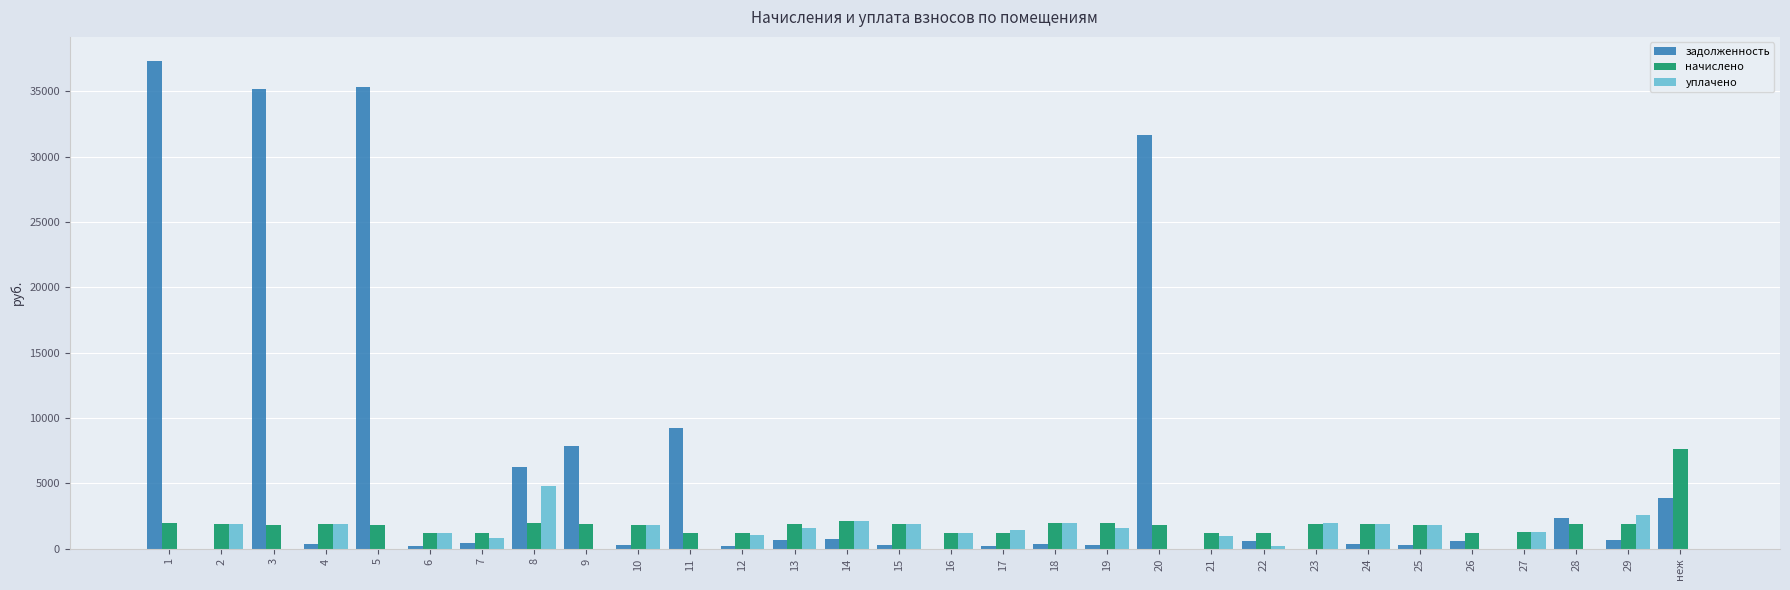

Which series has the largest total across all categories?

задолженность